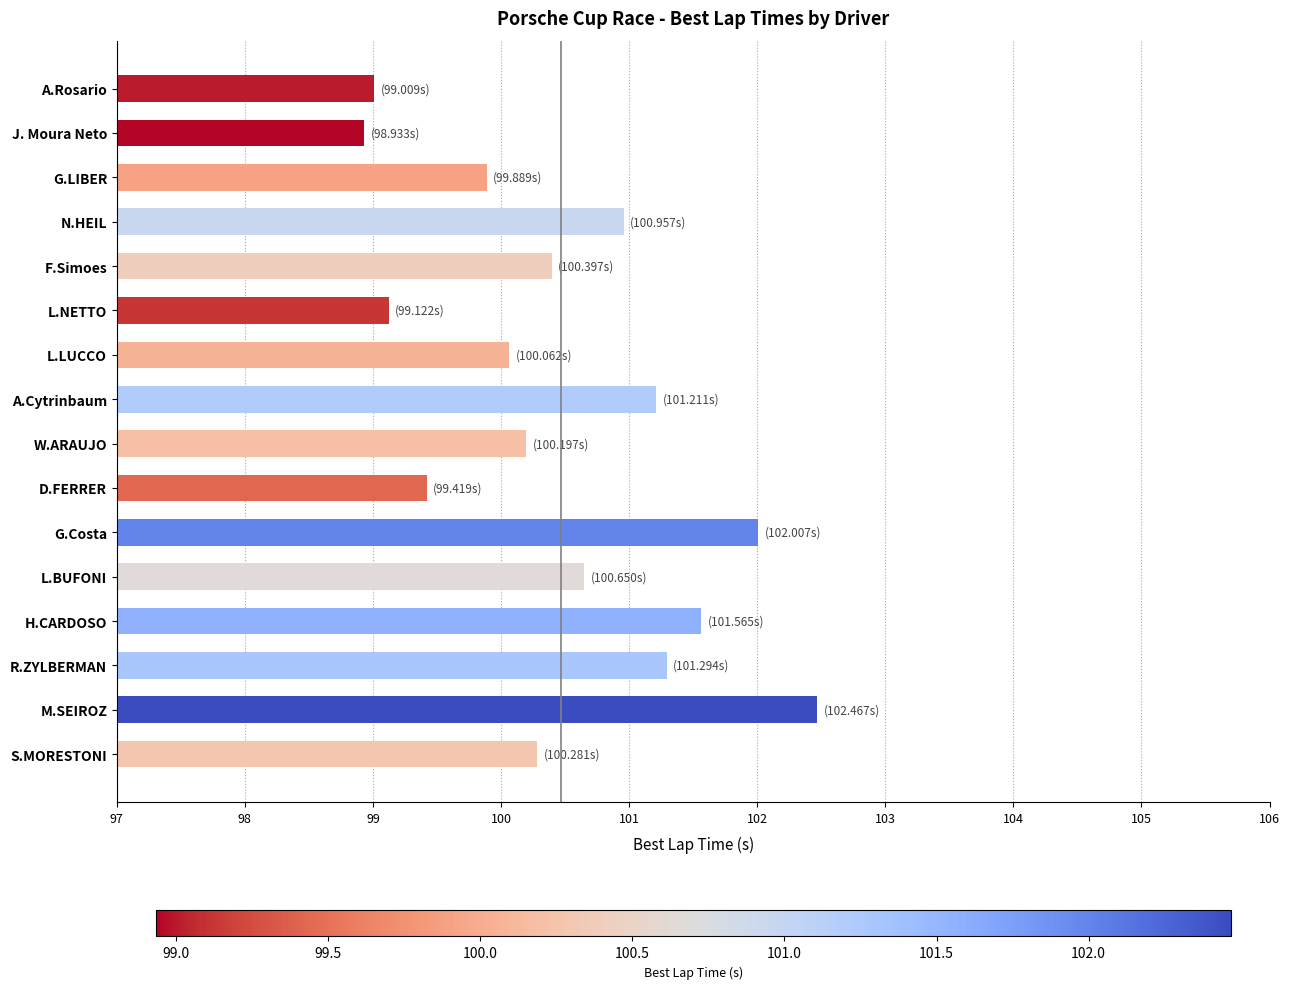

Does the chart contain any negative values?

No